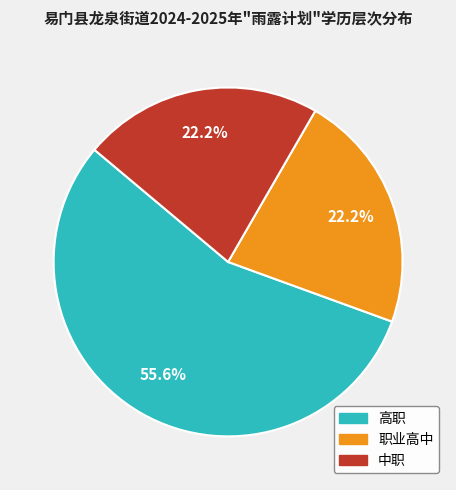

Count the number of slices in the pie.

3